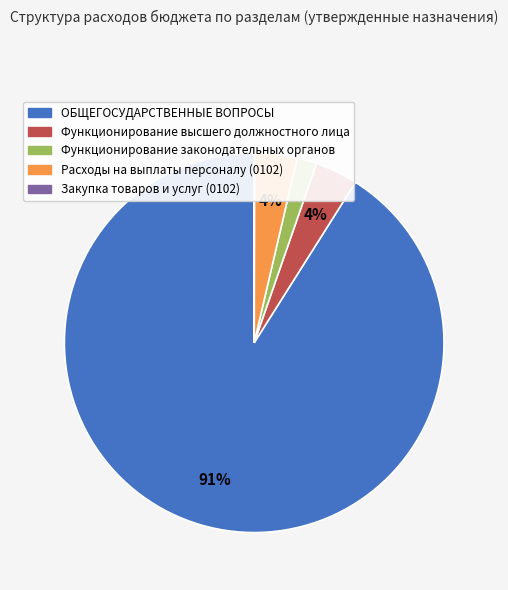

Do ОБЩЕГОСУДАРСТВЕННЫЕ ВОПРОСЫ and Функционирование законодательных органов together represent more than half of the pie?

Yes